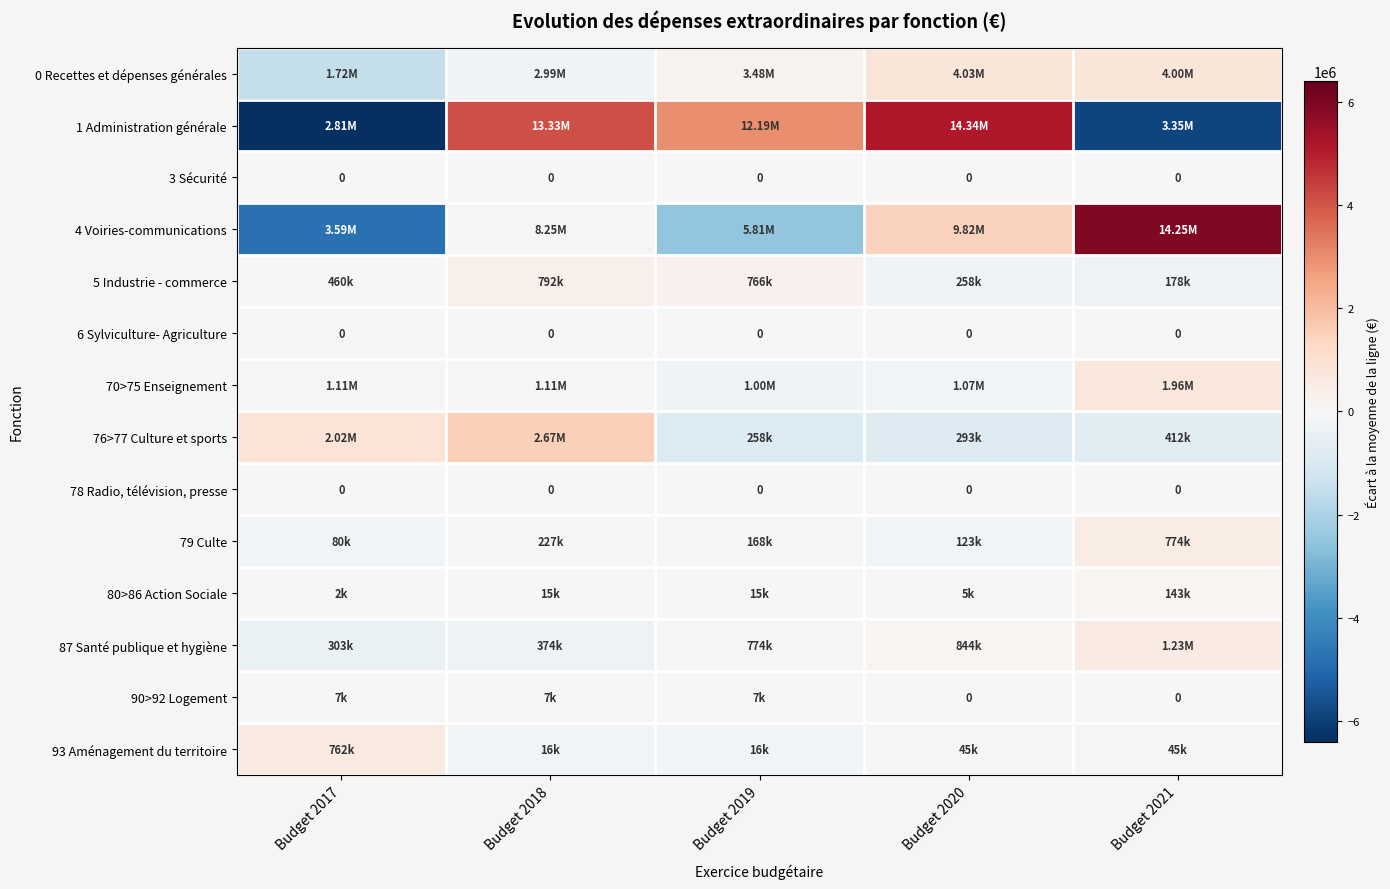

Which series has the largest total across all categories?

1 Administration générale